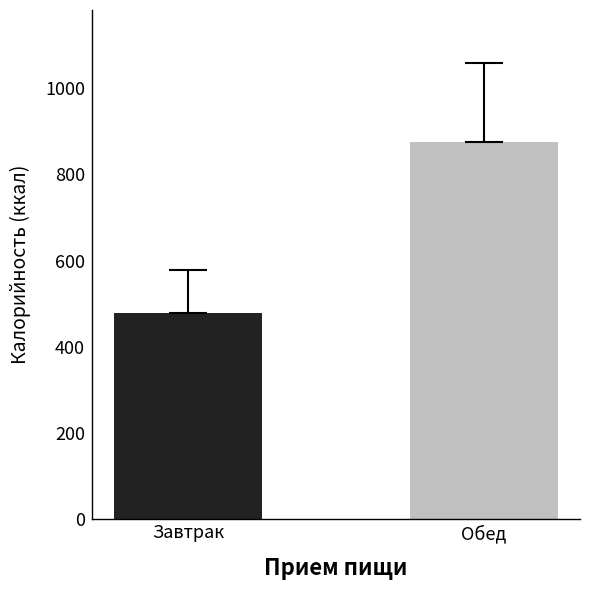

Reading left to right, what are all the values shown in this chart?

478.8	874.9